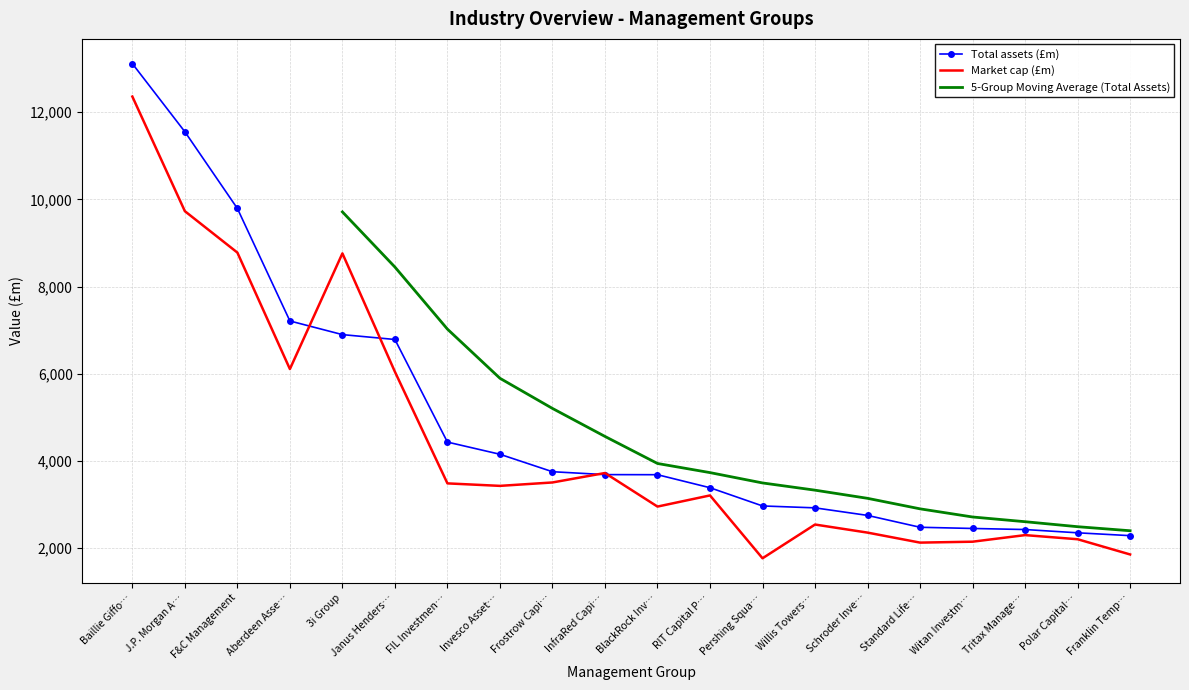

The value of Market cap (£m) at Franklin Temp… is 2852.2. True or false?

False